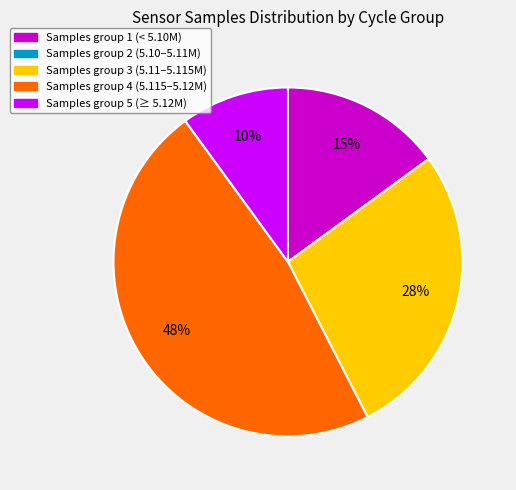

Is there any slice that represents more than half of the pie?

No